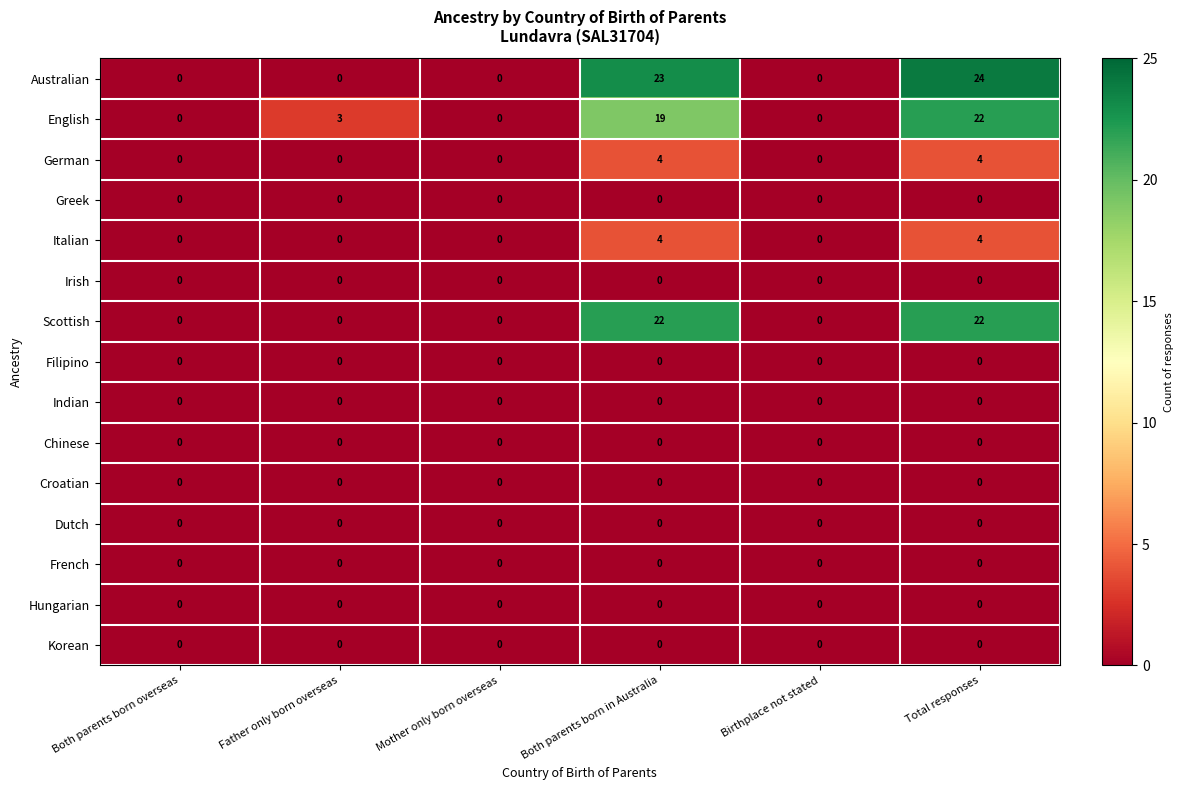

Is the value of Hungarian at Birthplace not stated greater than the value of Australian at Both parents born in Australia?

No